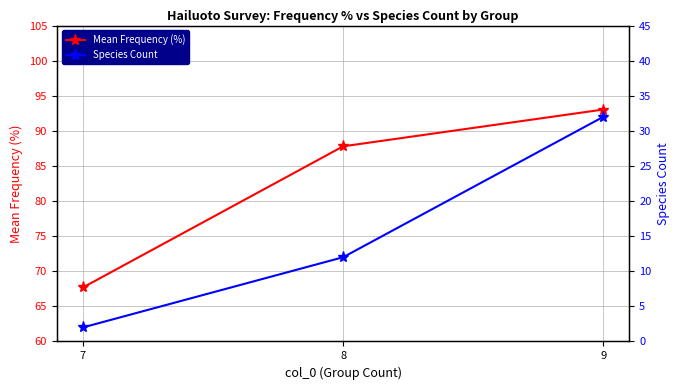

Reading left to right, list all the values displayed in this chart.

Mean Frequency (%): 7=67.7	8=87.8	9=93.0
Species Count: 7=2.0	8=12.0	9=32.0